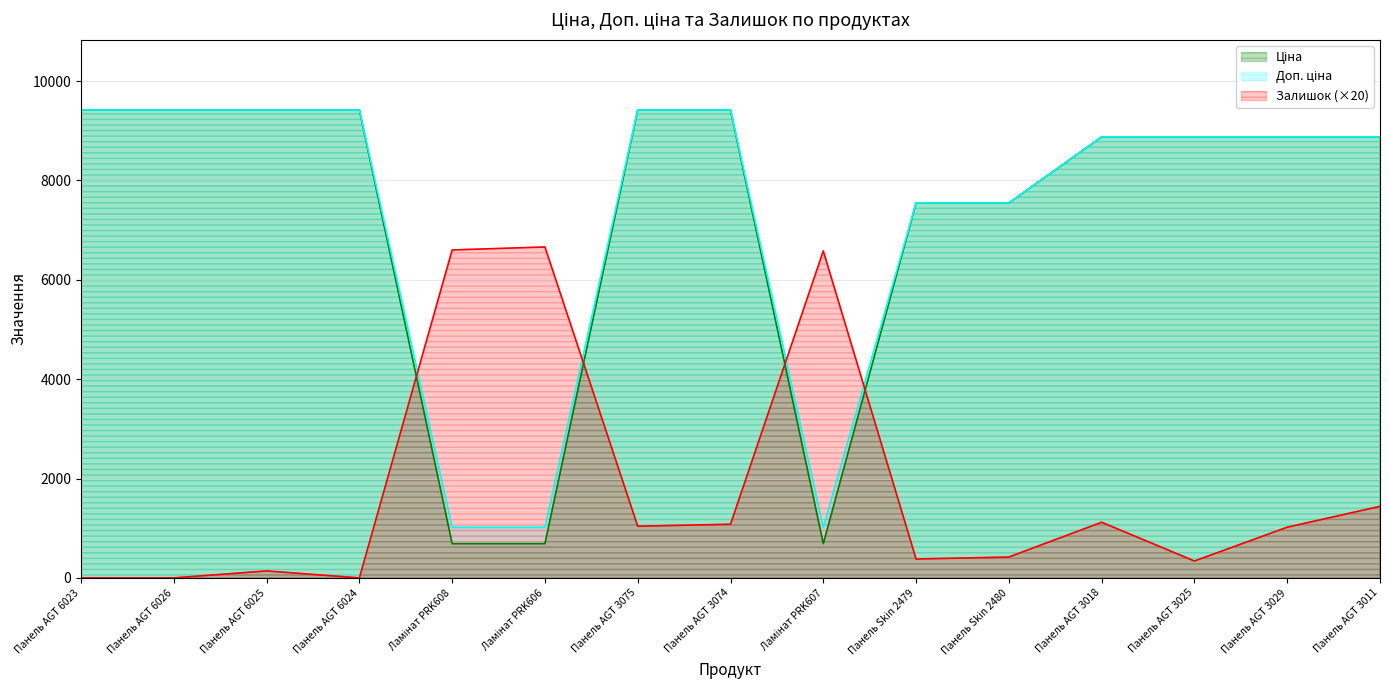

What is the difference between the second highest and minimum values in the Доп. ціна series?

8399.1